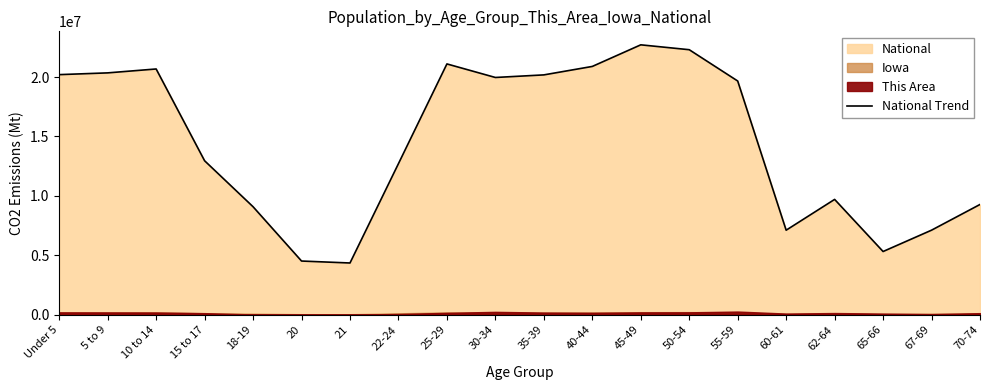

How many lines are shown in the chart?

1